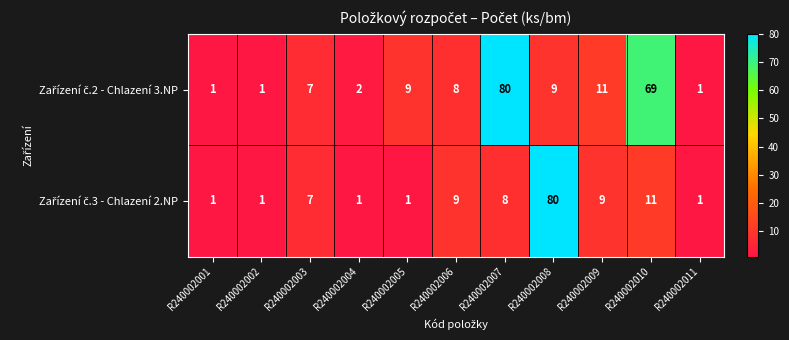

What is the difference between the highest and lowest values at R240002008?

71